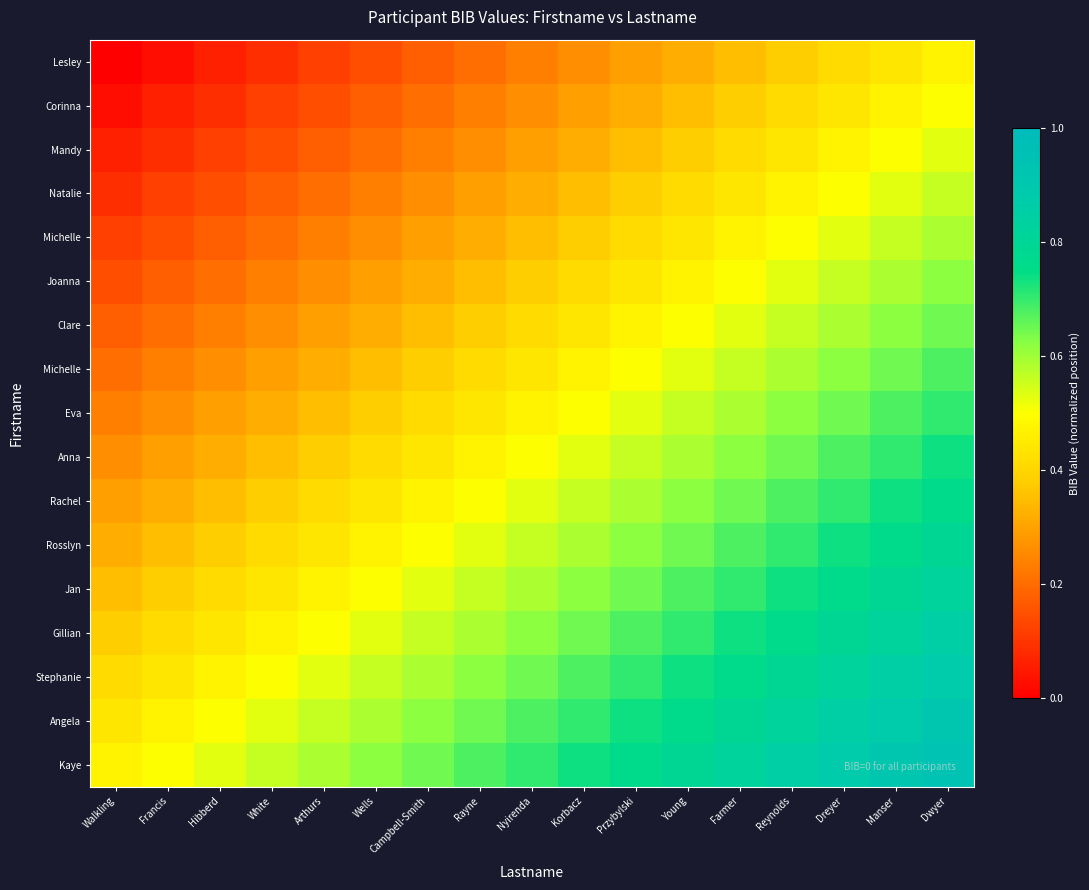

How many distinct data groups are displayed?

17